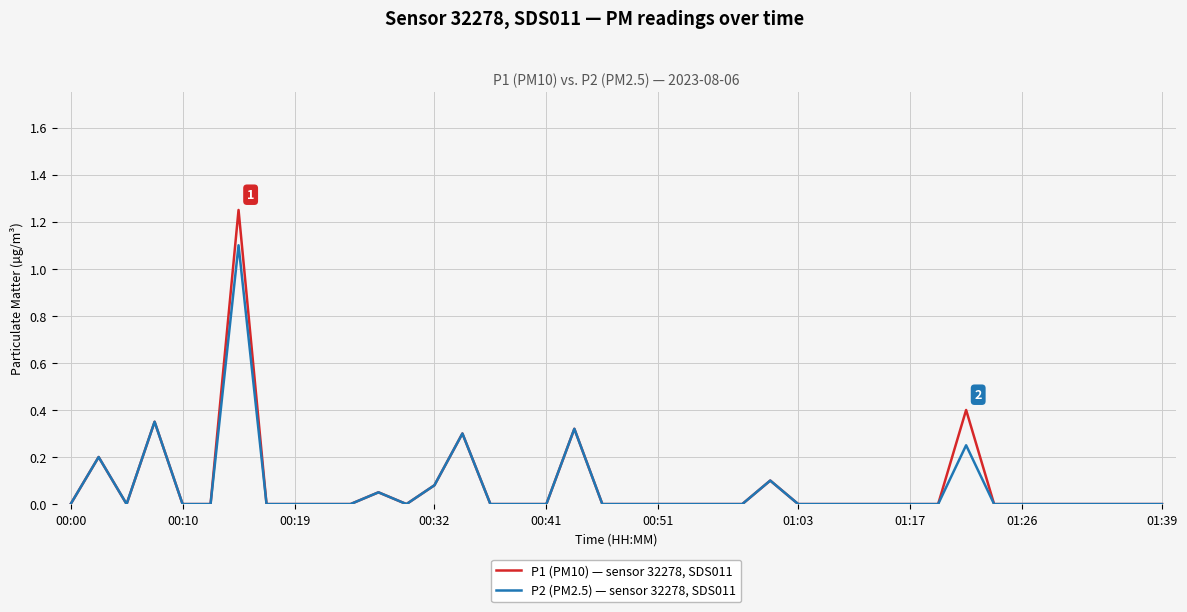

Does the chart display data point markers on the line(s)?

No